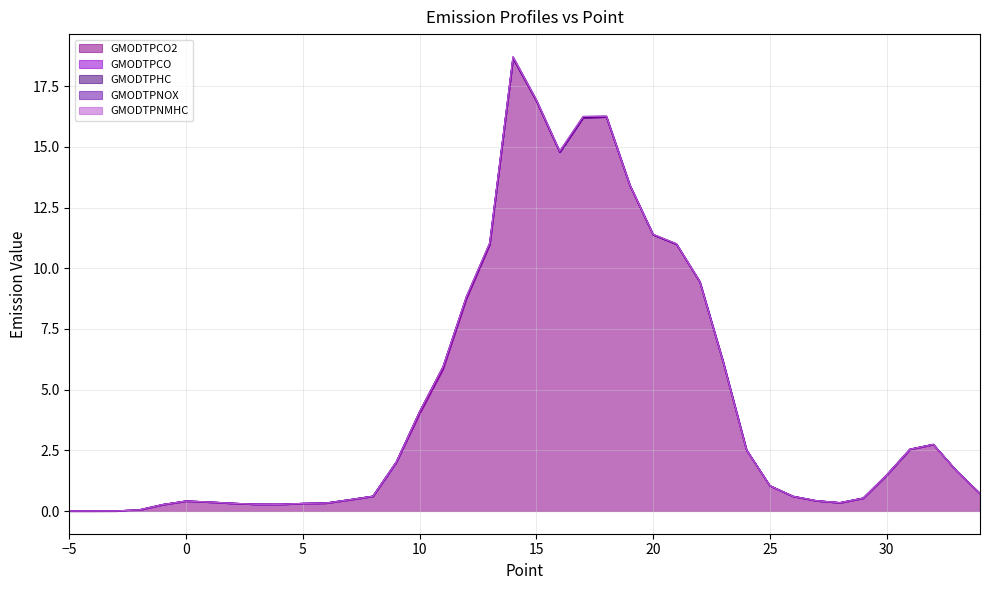

Between which two adjacent categories do GMODTPHC and GMODTPCO first intersect?

7 and 8